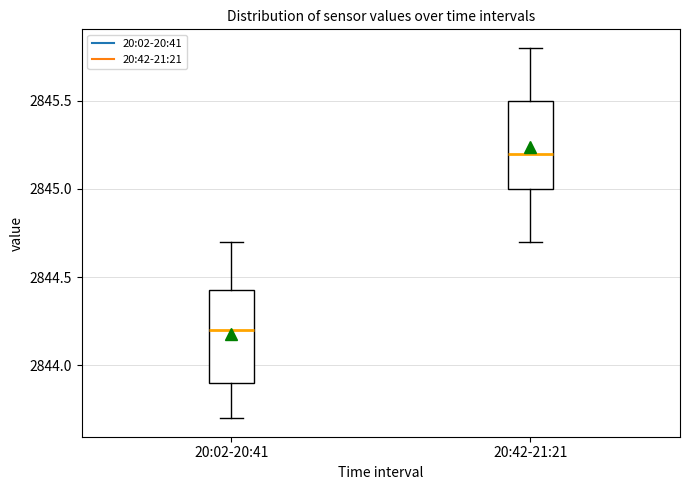

Reading left to right, read every box against the y-axis: the position of its median line, the range the box covers, and the ends of its whiskers. The values are not printed on the chart, so give them approximately, as read against the axis.

20:02-20:41: median 2844.20, box 2843.90 to 2844.45, whiskers 2843.70 to 2844.70
20:42-21:21: median 2845.20, box 2845.00 to 2845.50, whiskers 2844.70 to 2845.80